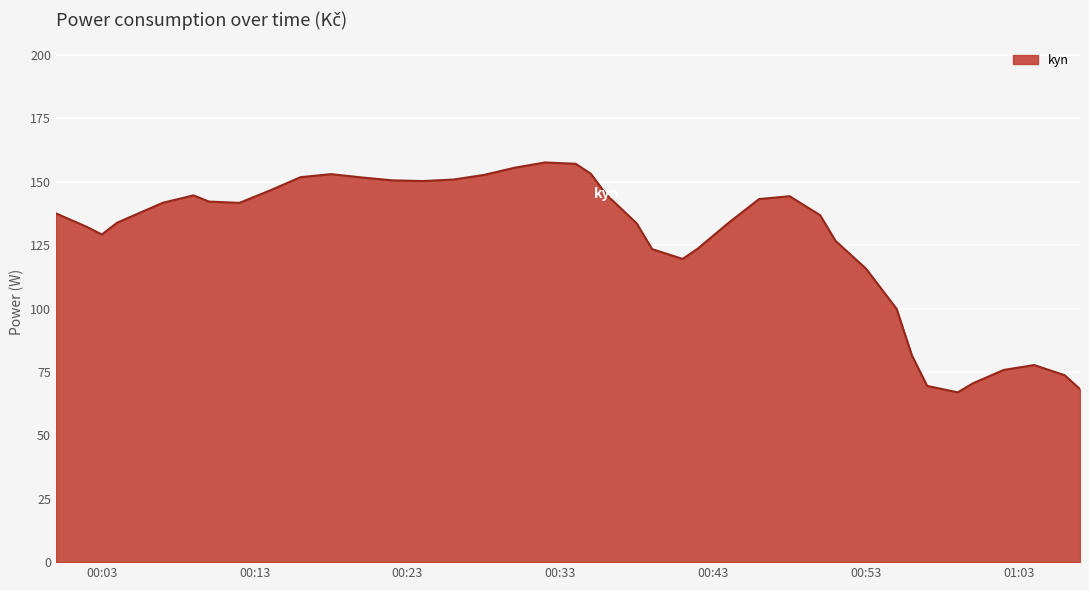

What is the difference between the maximum and minimum values?

90.7